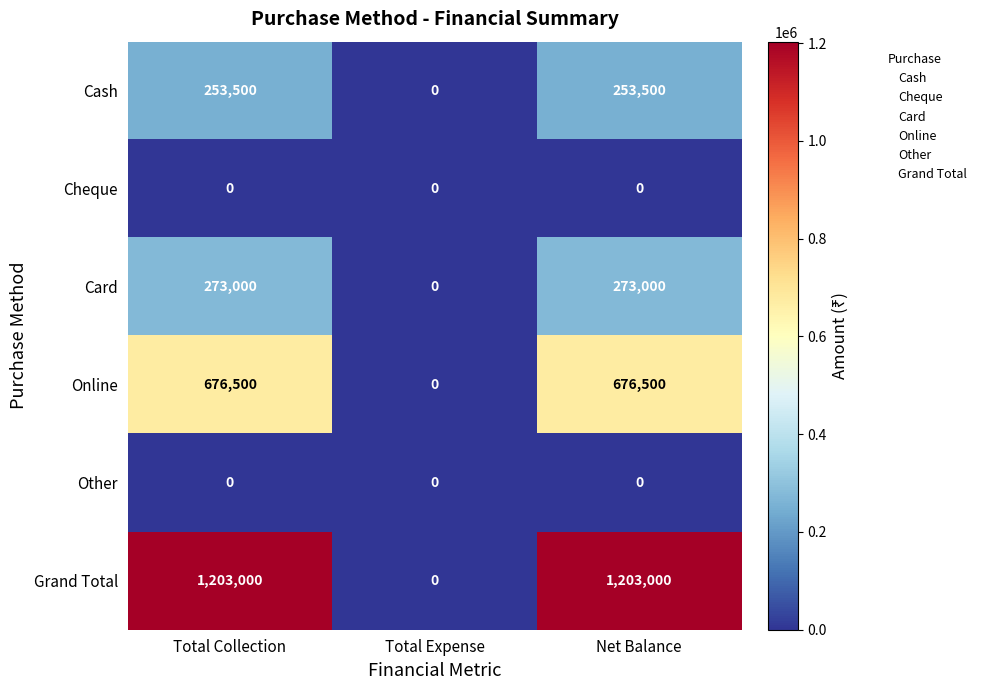

What is the spread (max minus min) of values at Total Collection?

1203000